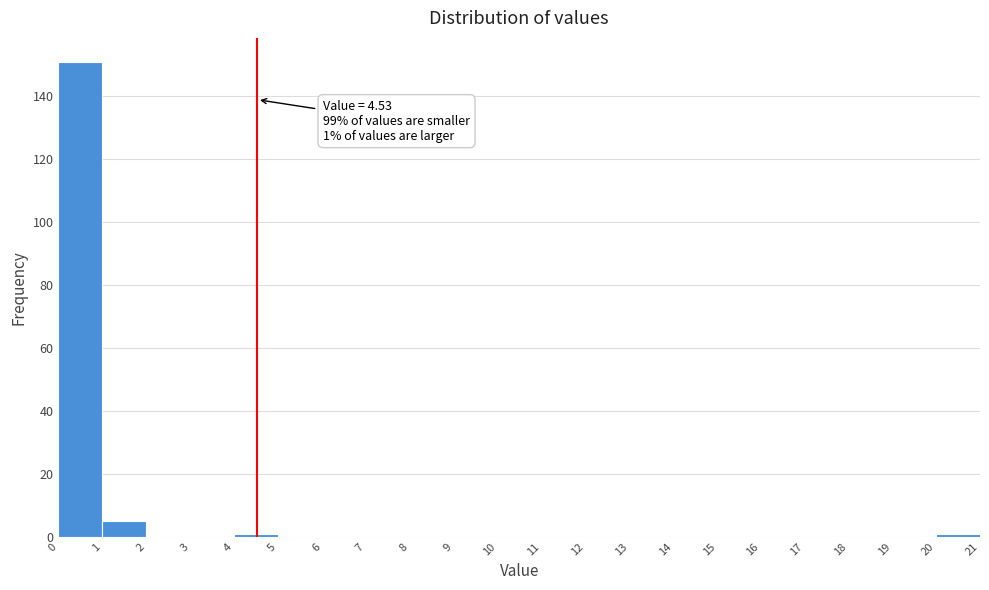

Which range on the x-axis has the tallest bar?

0 to 1